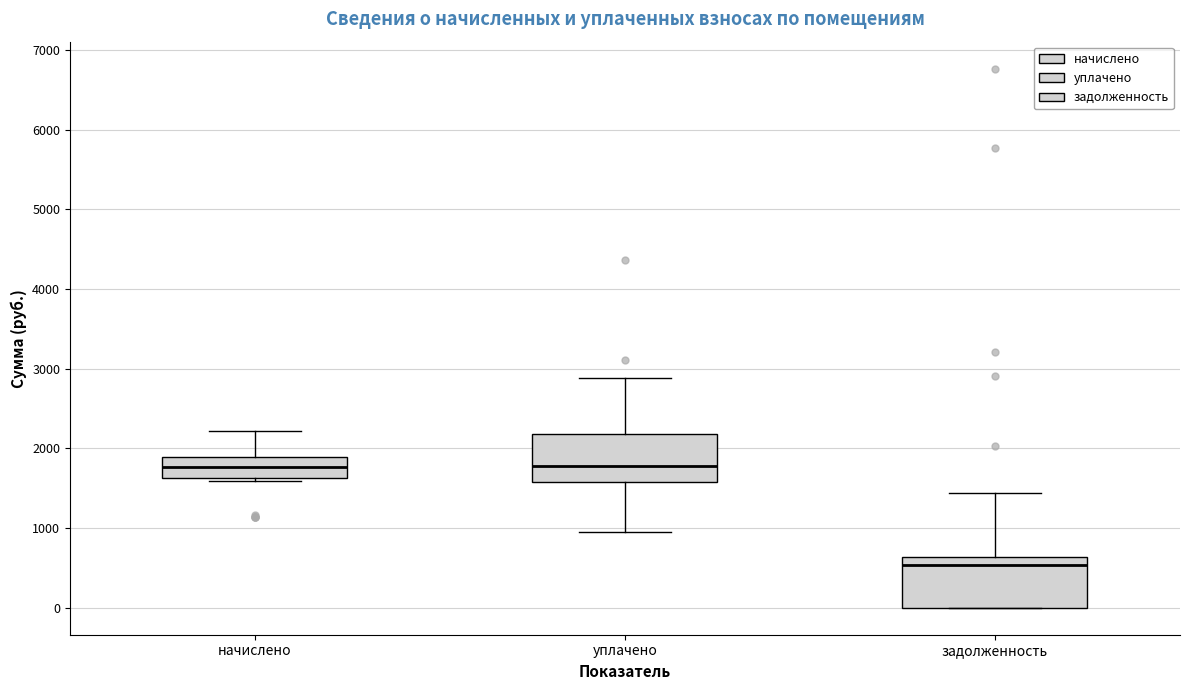

Reading left to right, read every box against the y-axis: the position of its median line, the range the box covers, and the ends of its whiskers. The values are not printed on the chart, so give them approximately, as read against the axis.

начислено: median 1800, box 1600 to 1900, whiskers 1600 (just below the box's lower edge) to 2200
уплачено: median 1800, box 1600 to 2200, whiskers 900 to 2900
задолженность: median 500, box 0 to 600, whiskers 0 to 1400